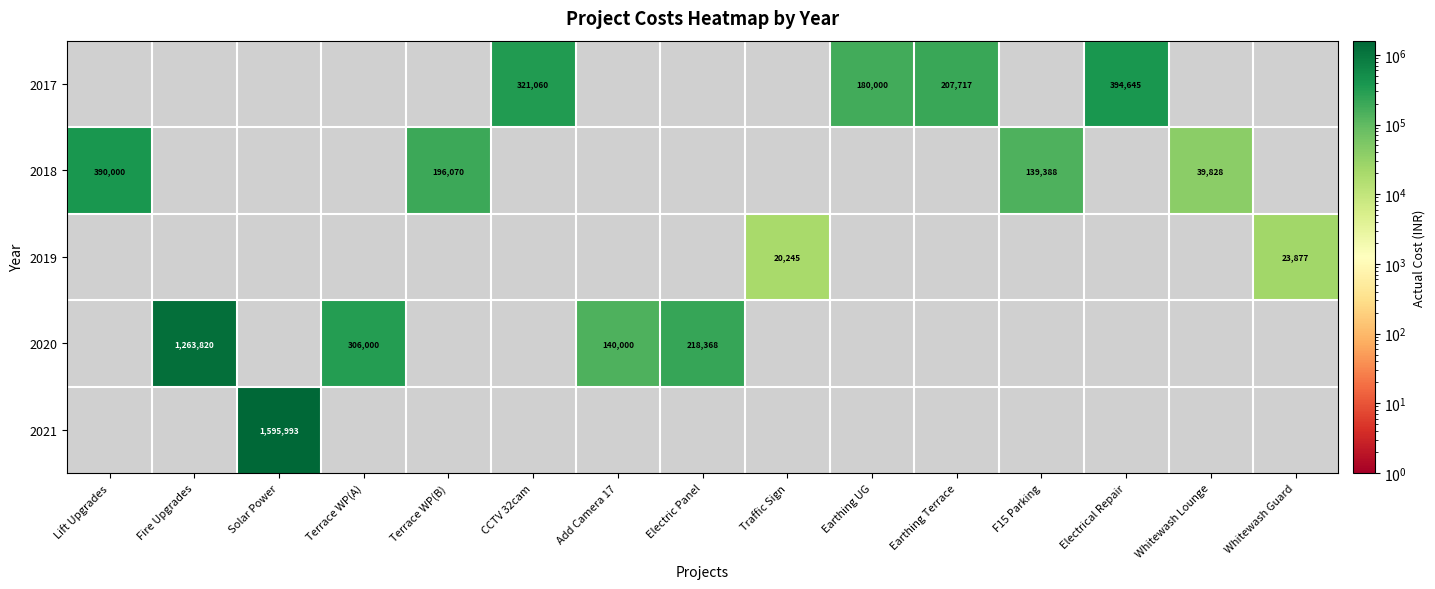

The value of 2018 at Lift Upgrades is 390000. True or false?

True